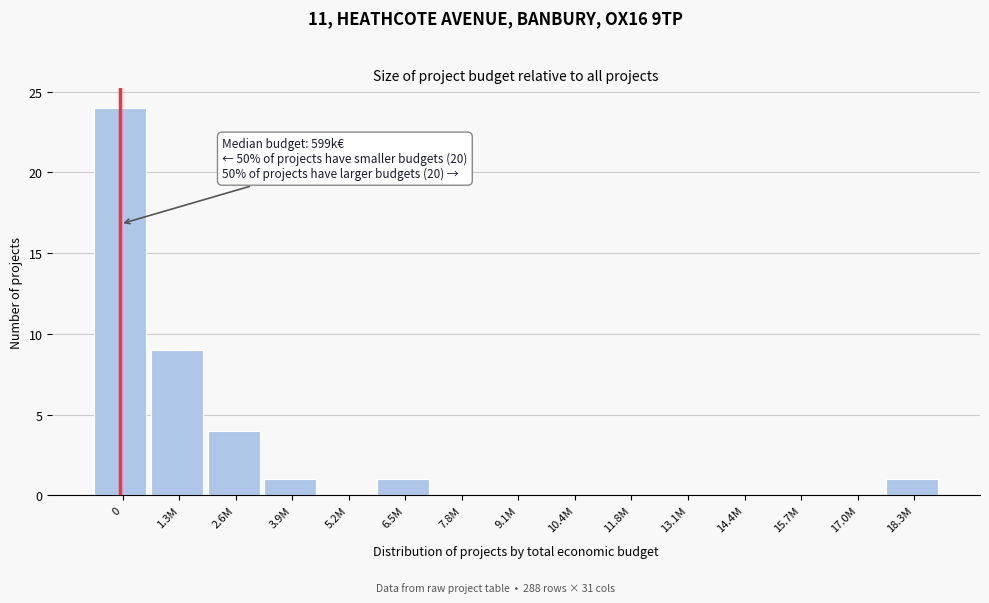

Reading right to left, list all the values displayed in this chart.

18.3M=1	17.0M=0	15.7M=0	14.4M=0	13.1M=0	11.8M=0	10.4M=0	9.1M=0	7.8M=0	6.5M=1	5.2M=0	3.9M=1	2.6M=4	1.3M=9	0=24